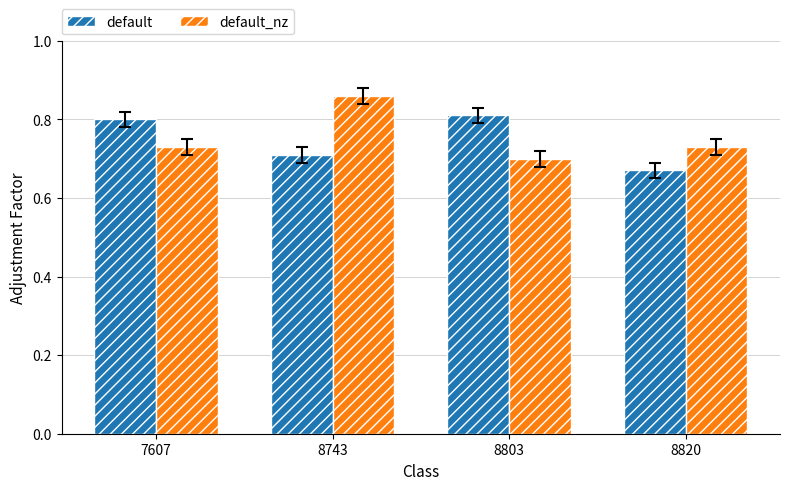

Which series has the largest range (max minus min)?

default_nz